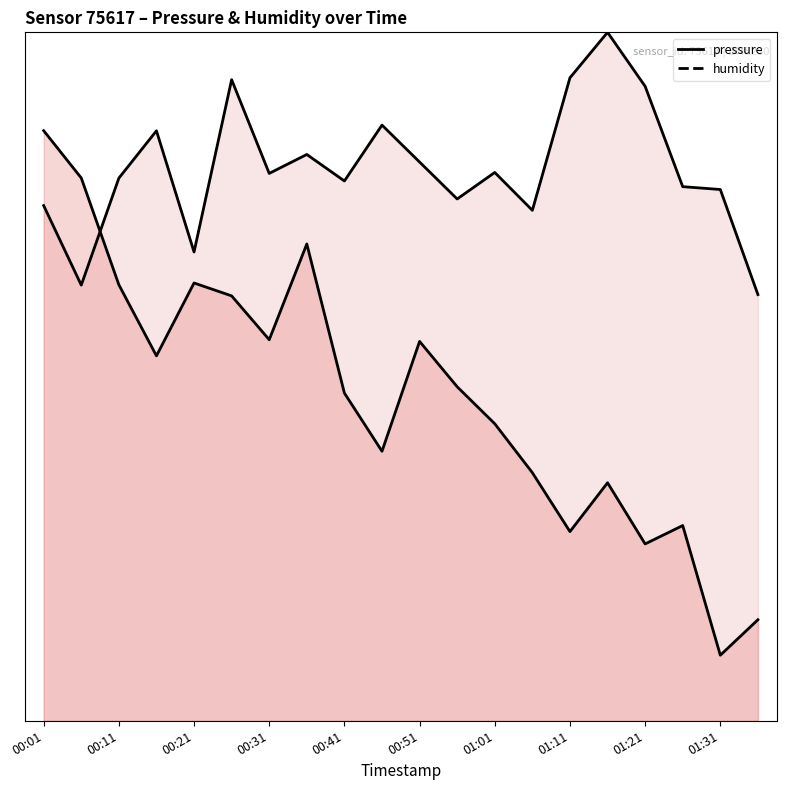

At which category is the sum across all series the highest?

00:01